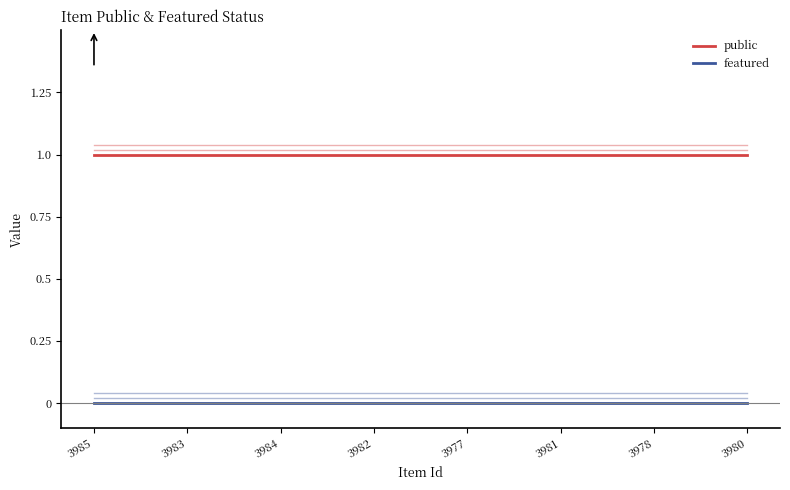

The featured series shows 0 at 3982. True or false?

True